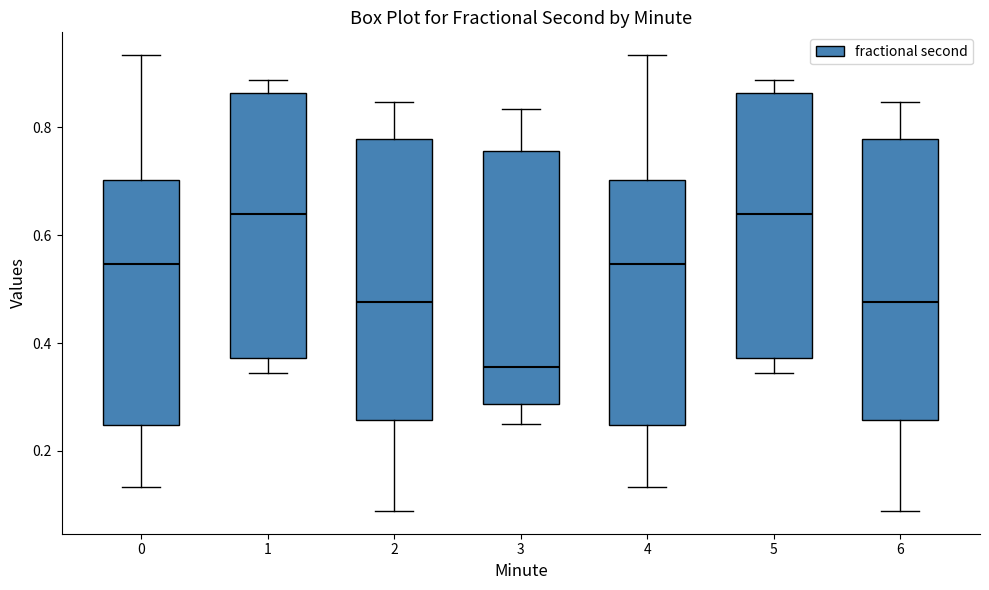

Reading left to right, transcribe this box plot: for each box, give where its median line is, the range the box spans, and where its two whiskers end, as read against the y-axis. The values are not printed on the chart, so give them approximately, as read against the axis.

0: median 0.54, box 0.24 to 0.70, whiskers 0.14 to 0.94
1: median 0.64, box 0.38 to 0.86, whiskers 0.34 to 0.88
2: median 0.48, box 0.26 to 0.78, whiskers 0.08 to 0.84
3: median 0.36, box 0.28 to 0.76, whiskers 0.26 to 0.84
4: median 0.54, box 0.24 to 0.70, whiskers 0.14 to 0.94
5: median 0.64, box 0.38 to 0.86, whiskers 0.34 to 0.88
6: median 0.48, box 0.26 to 0.78, whiskers 0.08 to 0.84